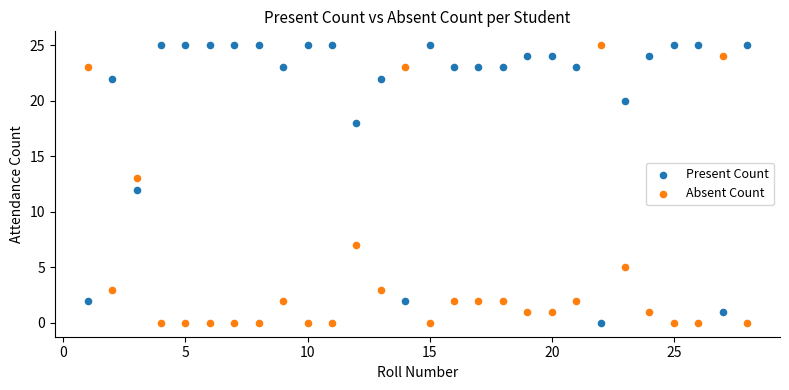

What is the X range (max minus min) for the scatter plot?

27